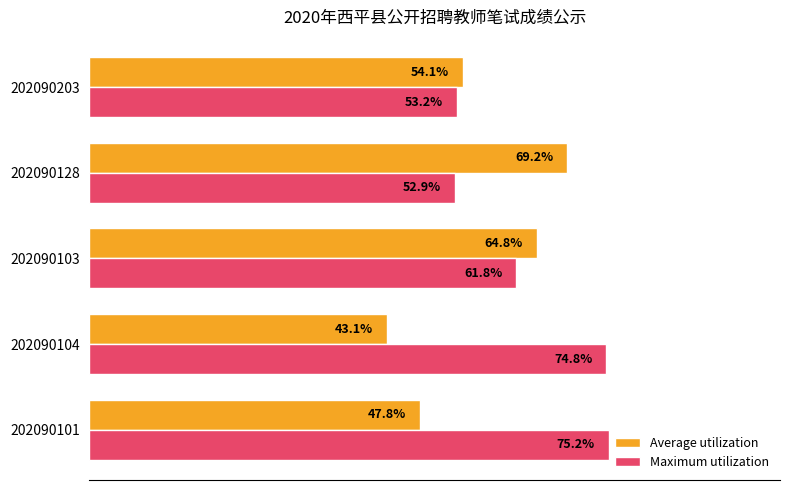

Which series has the widest spread of values?

Average utilization